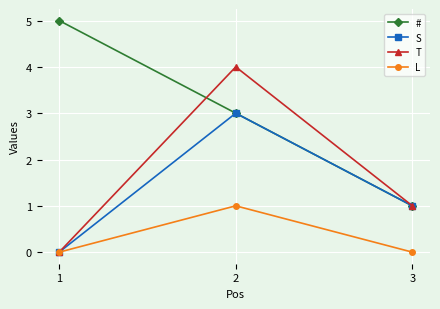

Which series has the largest total across all categories?

#